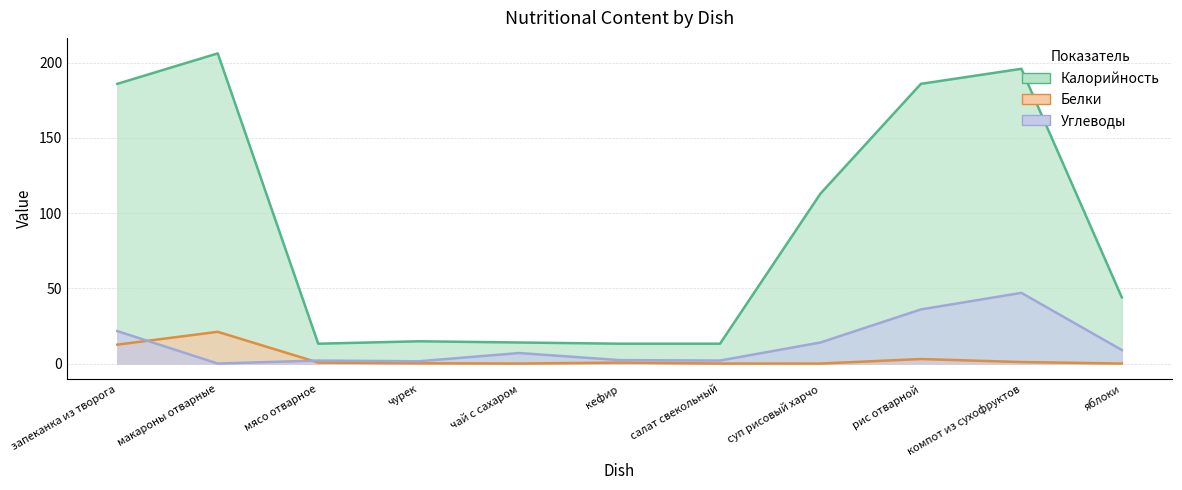

In Белки, how many points are higher than both neighbors (excluding endpoints)?

3